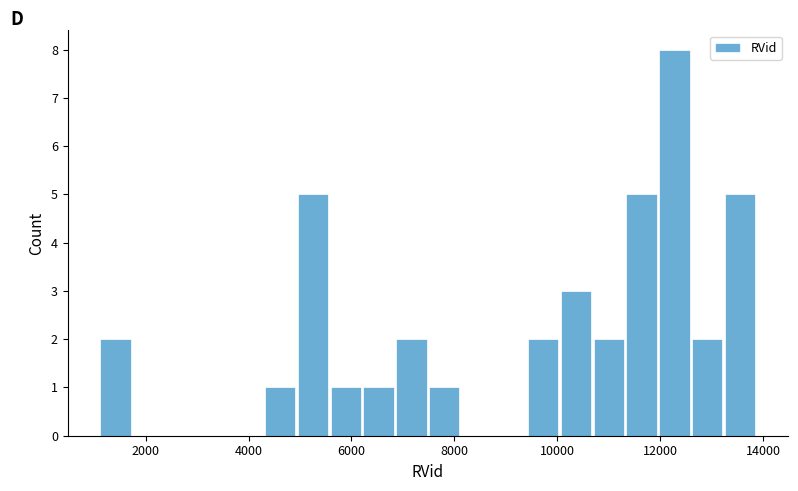

Read against the x-axis, roughly where is the centre of the tallest bar?

12200